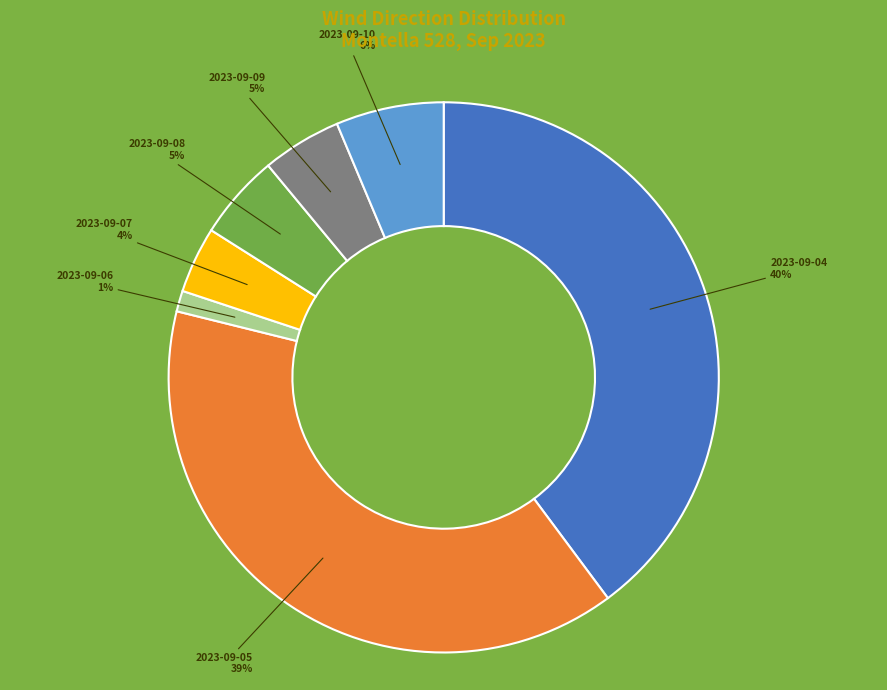

Does any single category account for the majority?

No